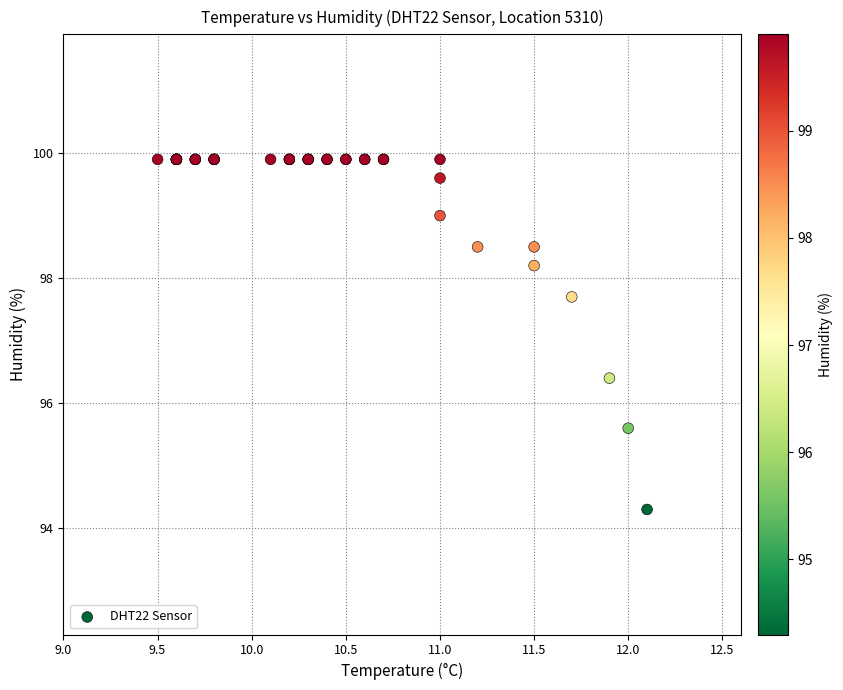

What Y value in the scatter plot is closest to 97?

96.4